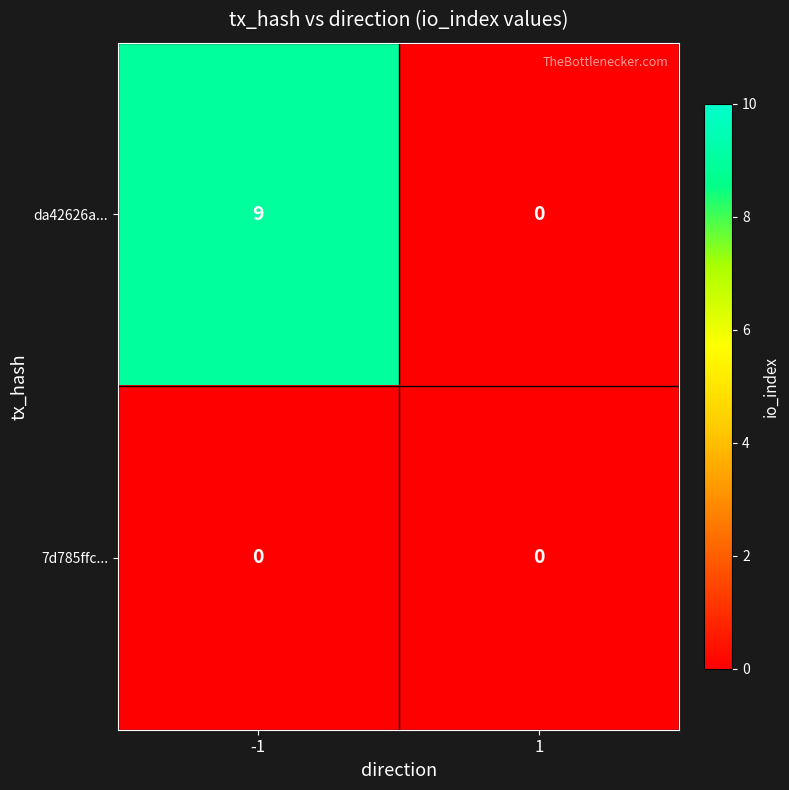

Reading left to right, transcribe all the data shown in this chart.

da42626a...: 9	0
7d785ffc...: 0	0